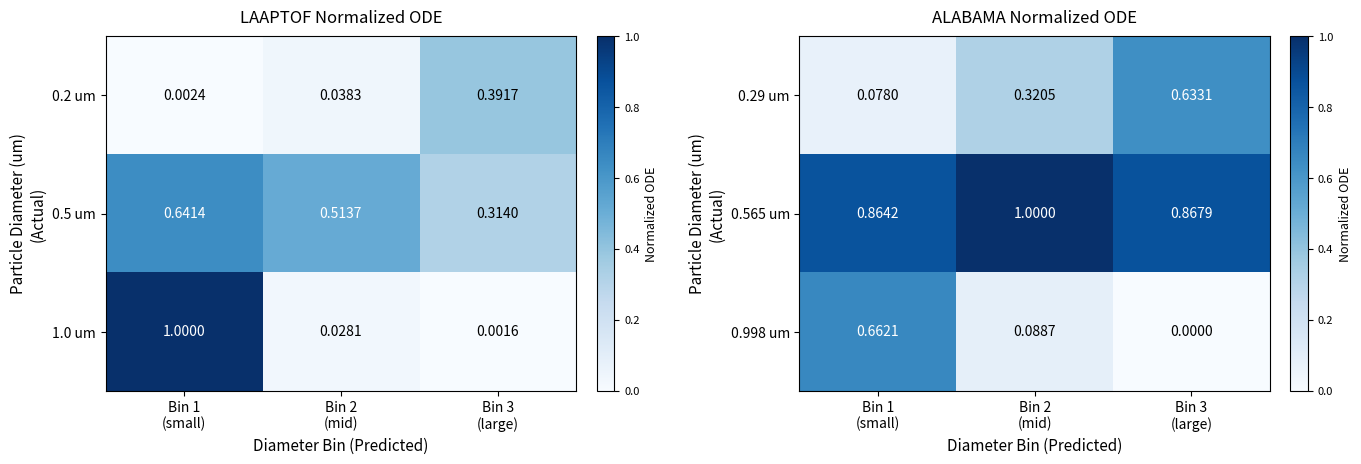

How many 0.29 um values are between 0 and 1?

3